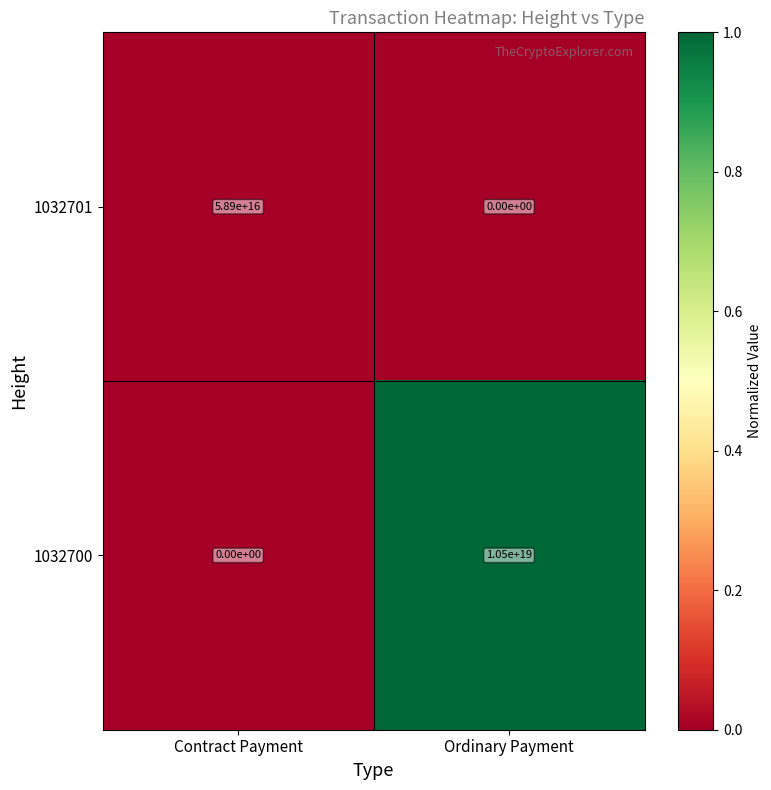

Which category has the highest value across all series?

Ordinary Payment